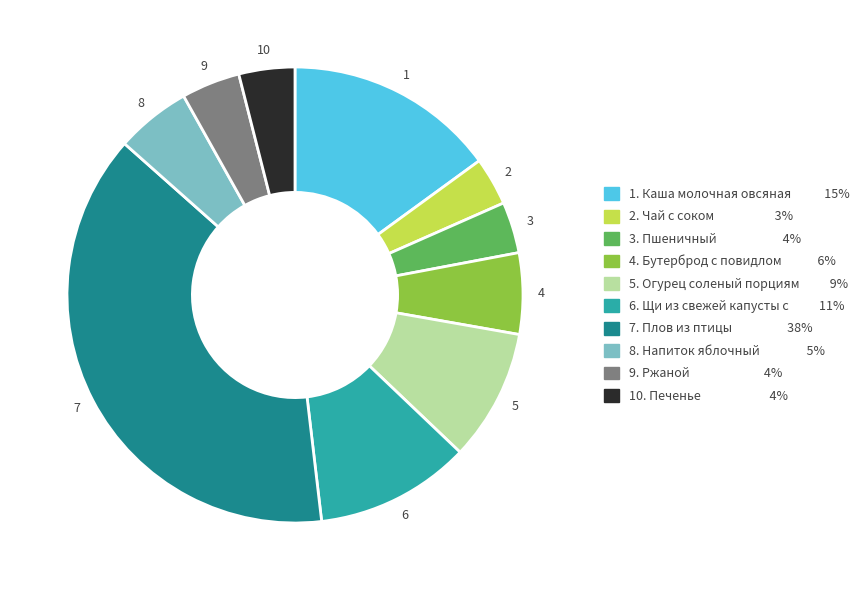

Between 10. Печенье 4% and 8. Напиток яблочный 5%, which is larger?

8. Напиток яблочный 5%